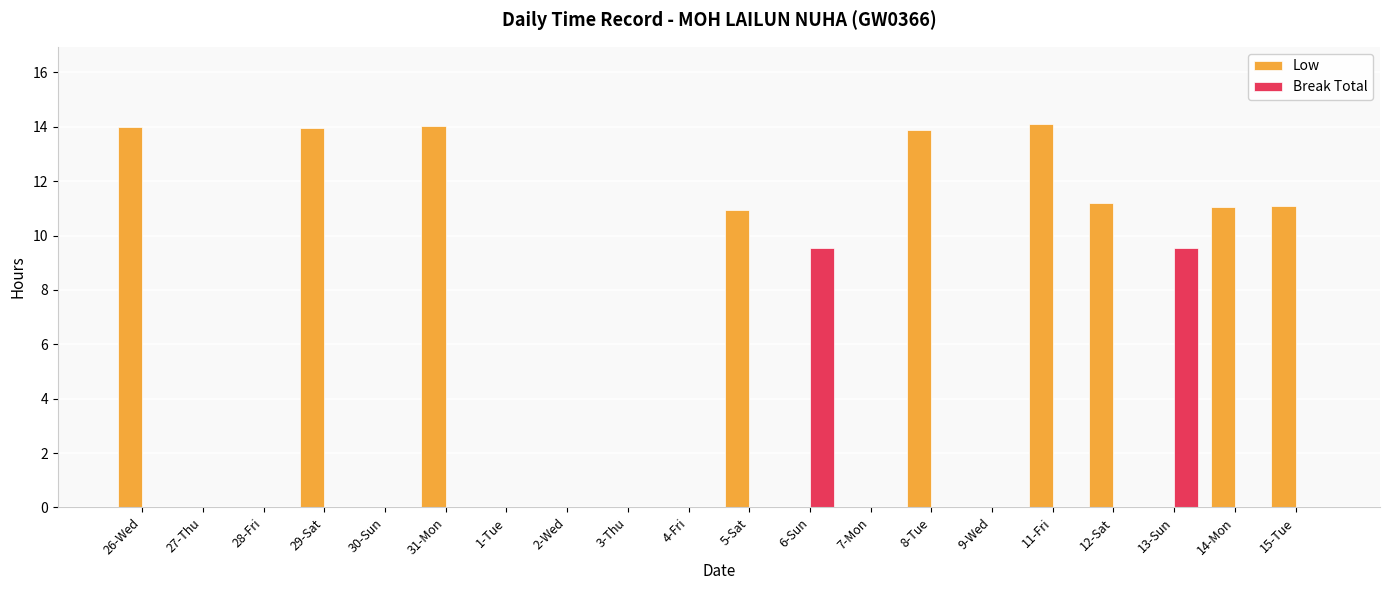

What is the sum of all Low values?

114.3